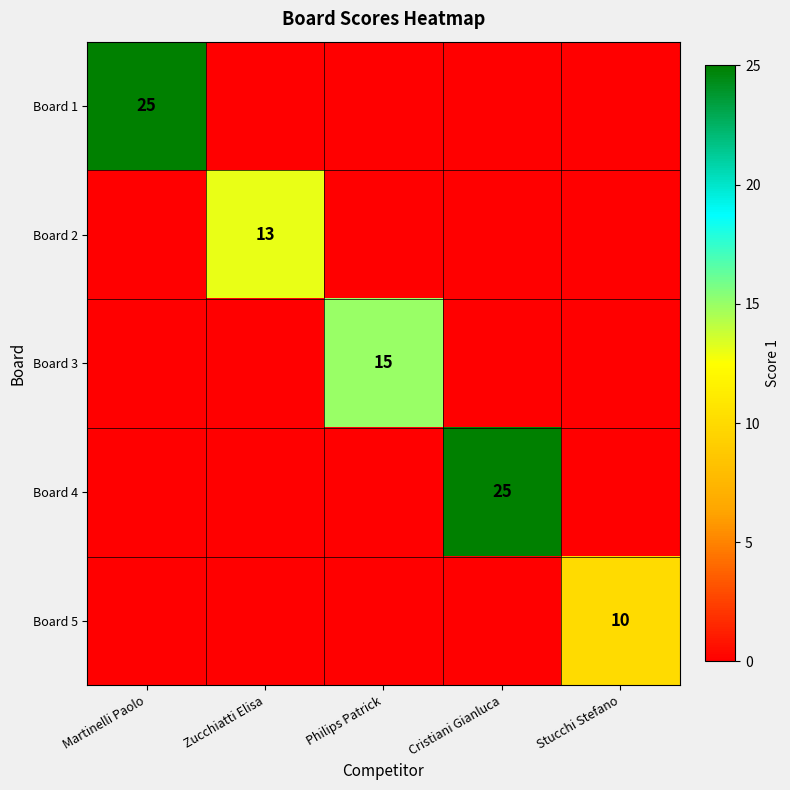

The value of Board 2 at Zucchiatti Elisa is 13. True or false?

True